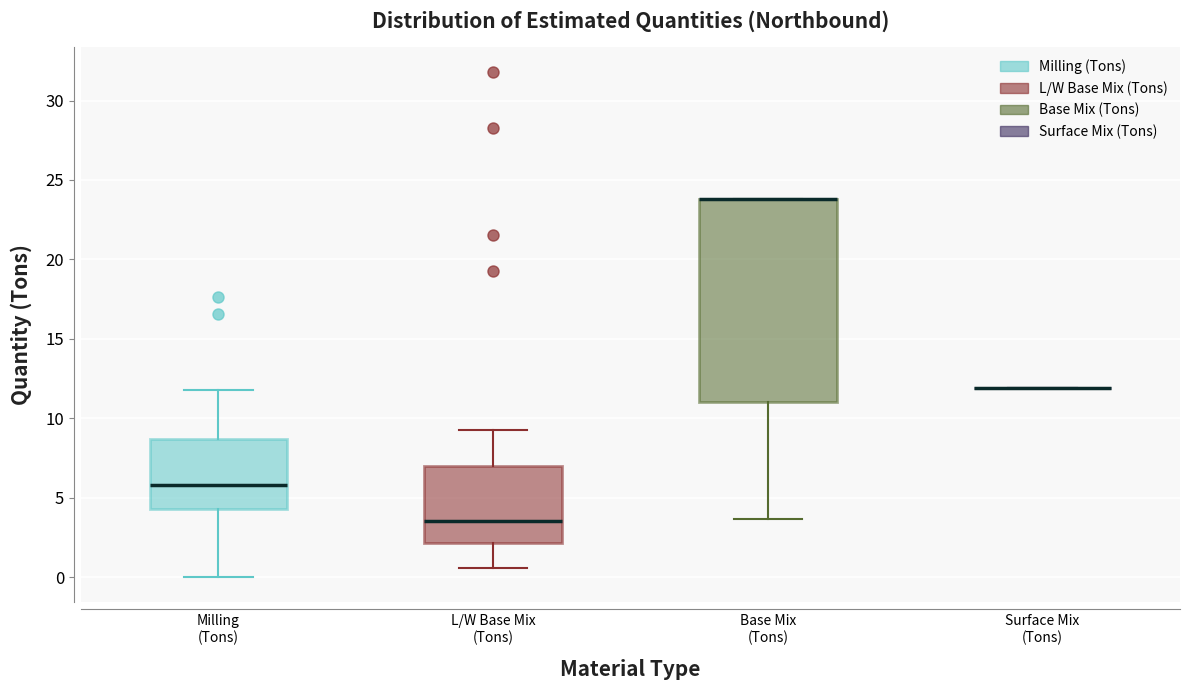

Reading left to right, transcribe this box plot: for each box, give where its median line is, the range the box spans, and where its two whiskers end, as read against the y-axis. The values are not printed on the chart, so give them approximately, as read against the axis.

Milling (Tons): median 6.0, box 4.5 to 8.5, whiskers 0.0 to 12.0
L/W Base Mix (Tons): median 3.5, box 2.0 to 7.0, whiskers 0.5 to 9.5
Base Mix (Tons): median 24.0 (drawn on the box's upper edge), box 11.0 to 24.0, whiskers 3.5 to 24.0
Surface Mix (Tons): box collapsed to a line at 12.0, whiskers 12.0 to 12.0